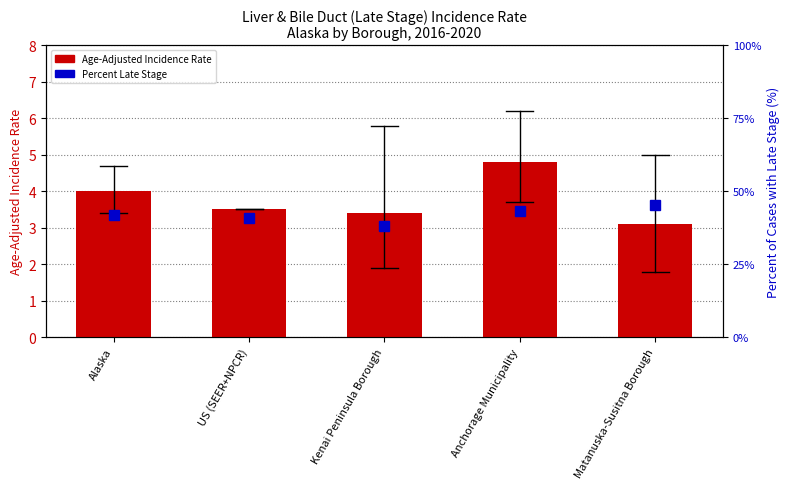

Reading right to left, extract all data points from this chart.

Age-Adjusted Incidence Rate: 3.1	4.8	3.4	3.5	4.0
Percent Late Stage: 45.2	43.1	38.1	41.0	42.0